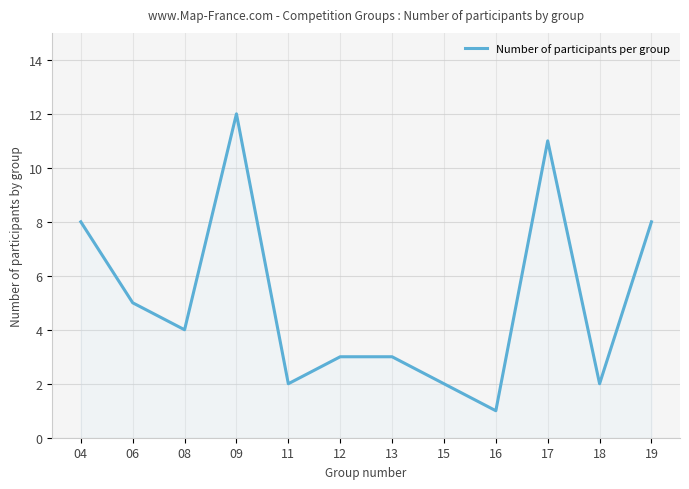

What is the maximum value shown in the chart?

12